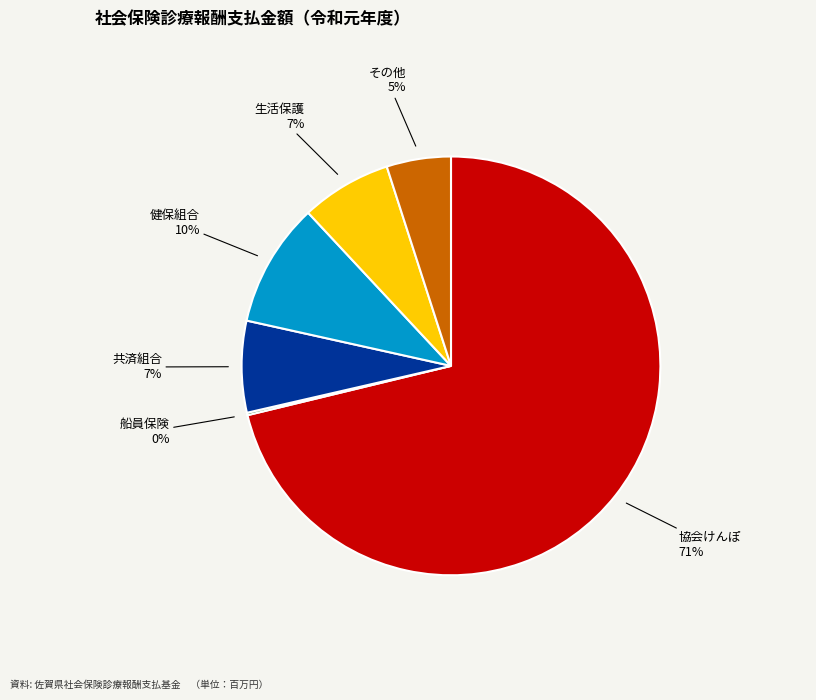

To the nearest percent, what is the difference between the largest and smallest slice percentages?

71%